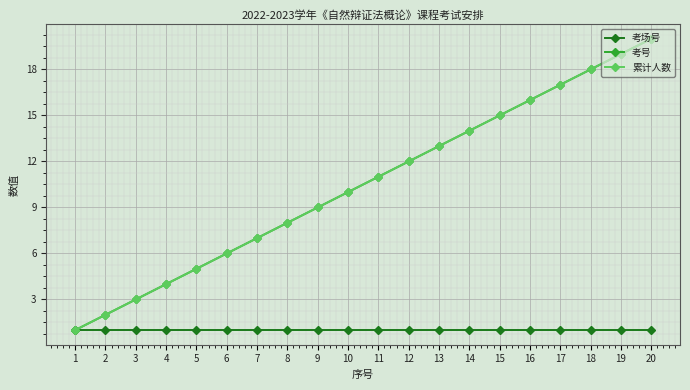

What is the minimum value shown in the chart?

1